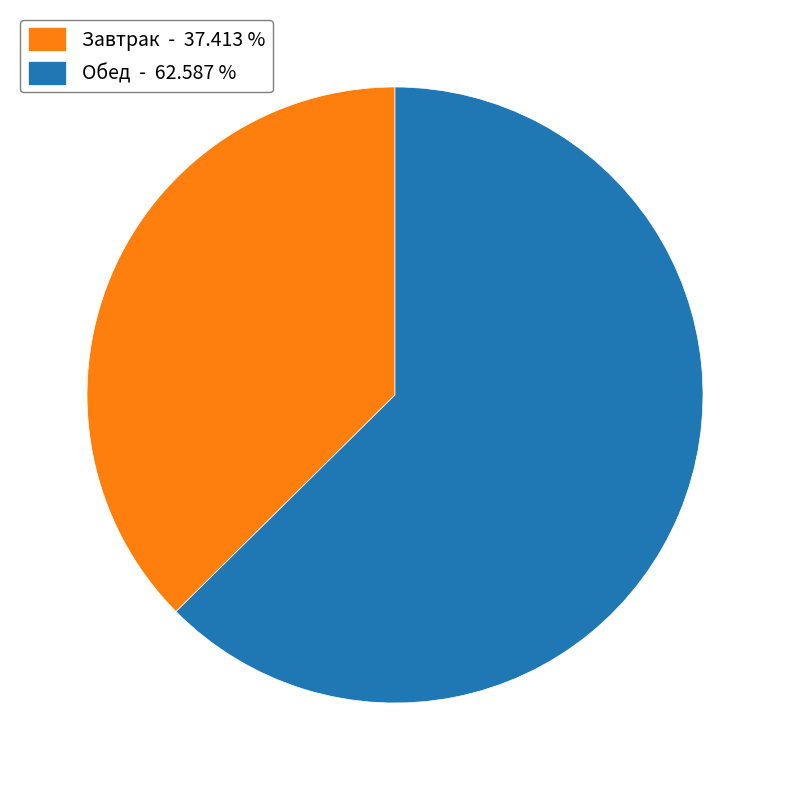

Between Обед - 62.587 % and Завтрак - 37.413 %, which is larger?

Обед - 62.587 %